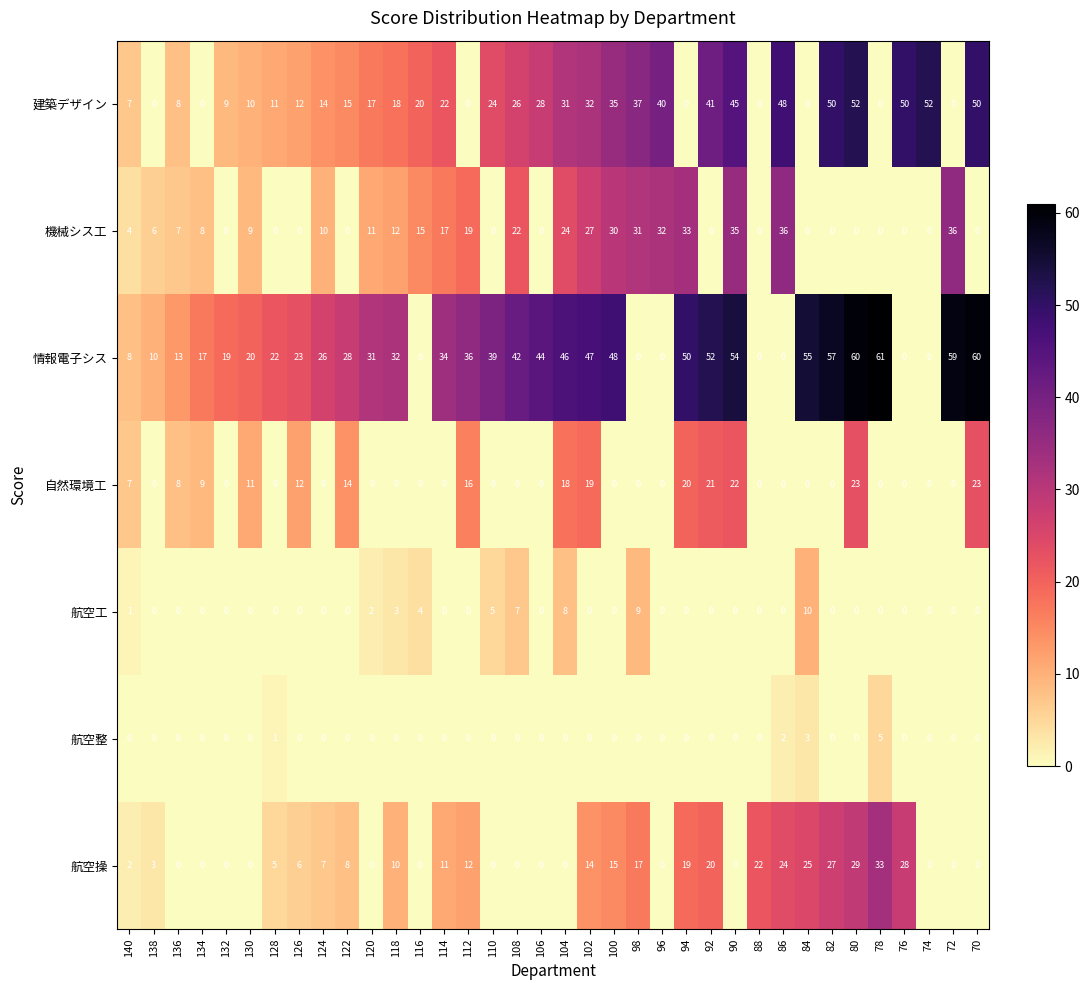

Which series has the largest range (max minus min)?

情報電子シス